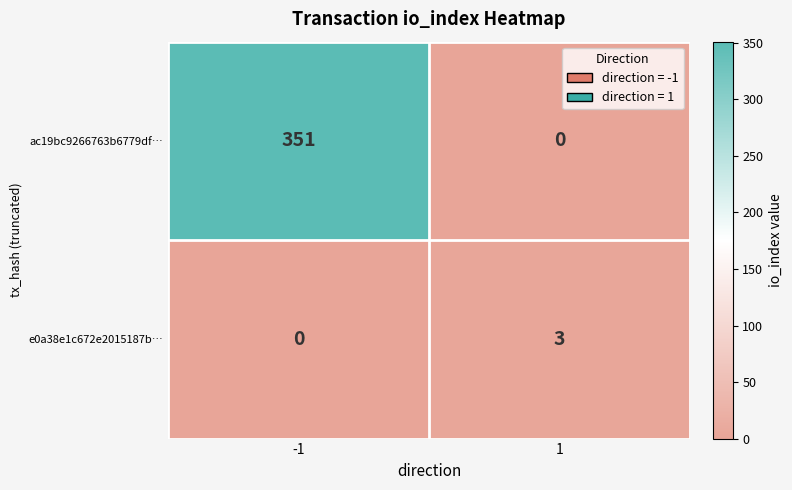

How many values in the ac19bc9266763b6779df… series are below 351?

1